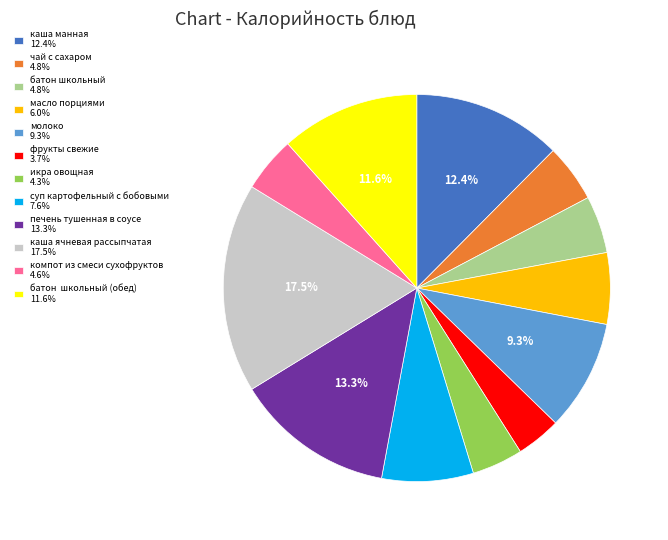

Do каша манная 12.4% and каша ячневая рассыпчатая 17.5% together represent more than half of the pie?

No